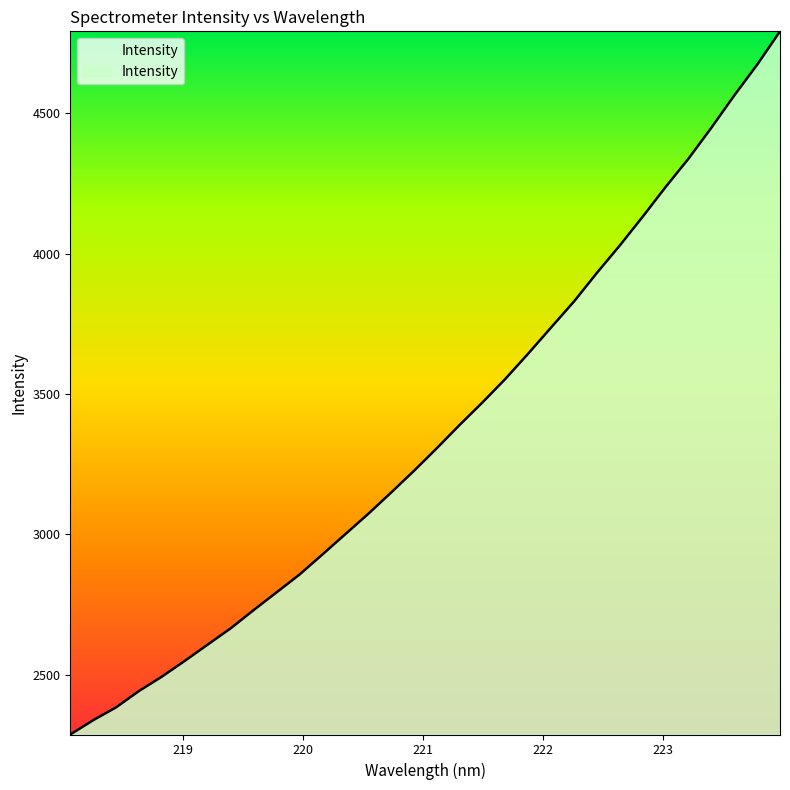

What is the maximum value shown in the chart?

4791.5